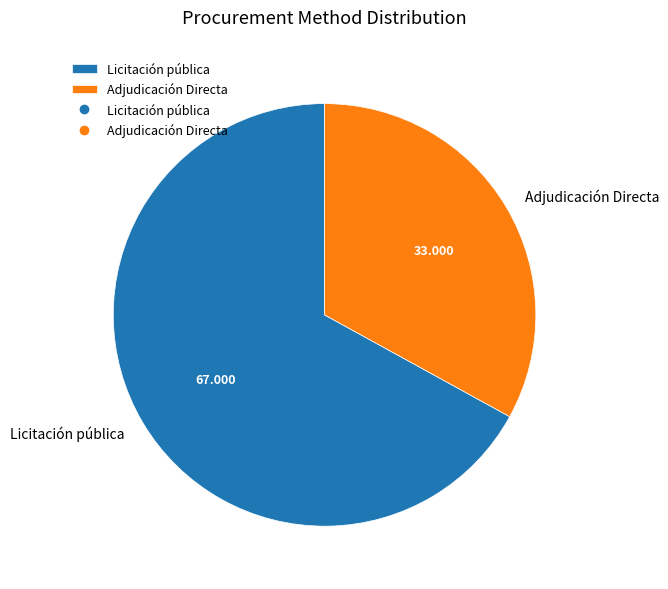

Rank the categories by value from highest to lowest.

Licitación pública, Adjudicación Directa